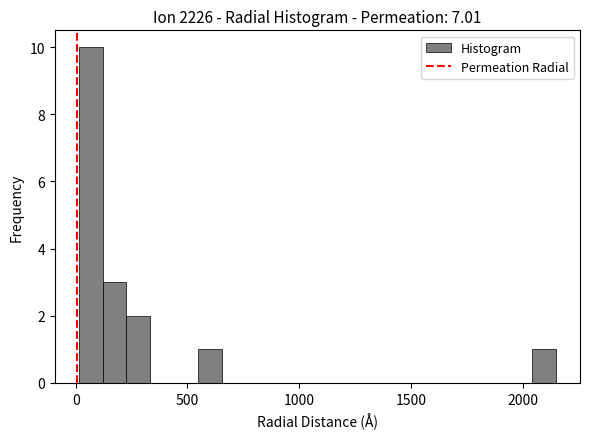

Read against the x-axis, roughly where is the centre of the tallest bar?

50